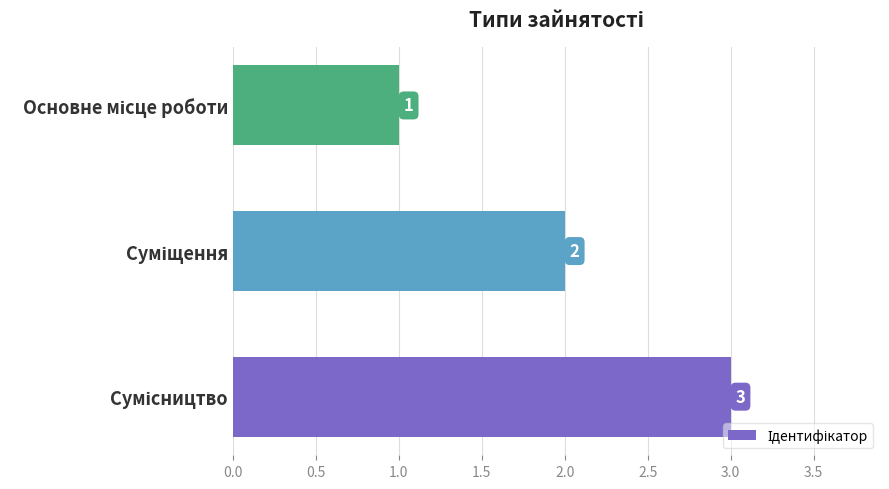

What is the maximum value shown in the chart?

3